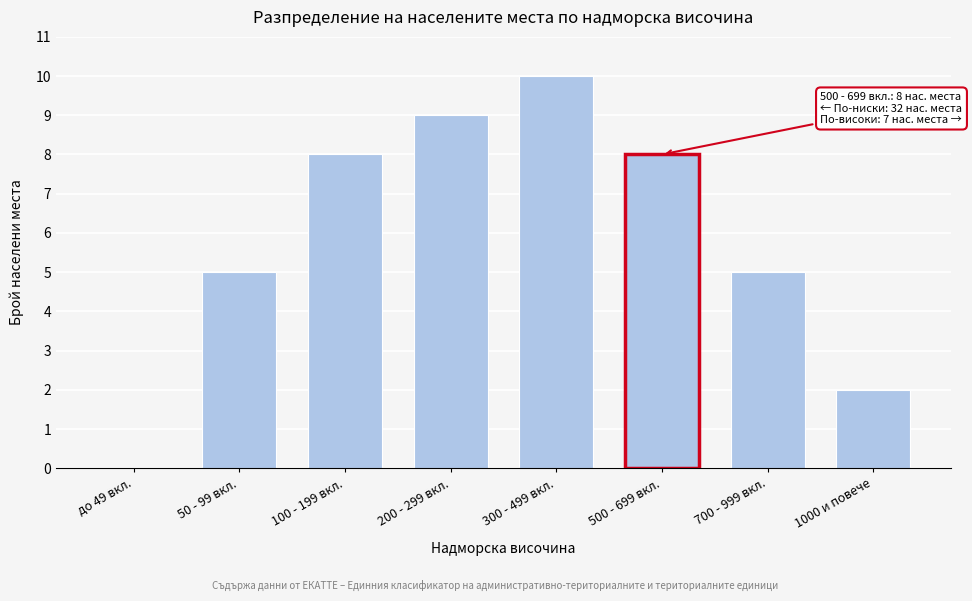

Reading right to left, extract all data points from this chart.

1000 и повече=2	700 - 999 вкл.=5	500 - 699 вкл.=8	300 - 499 вкл.=10	200 - 299 вкл.=9	100 - 199 вкл.=8	50 - 99 вкл.=5	до 49 вкл.=0